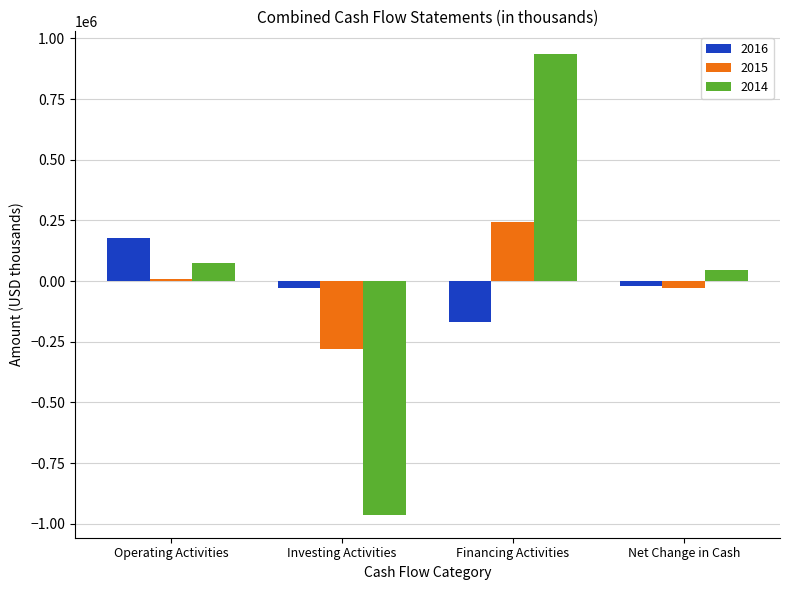

Rank the series by their maximum value, from lowest to highest.

2016, 2015, 2014